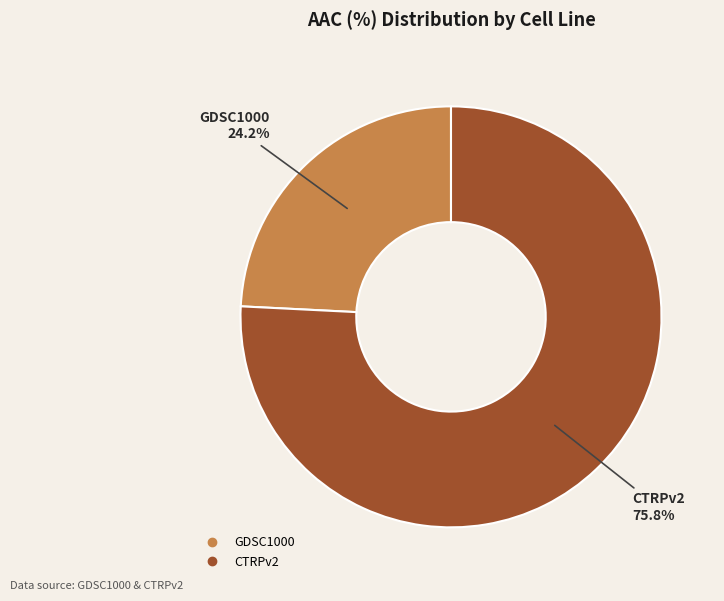

Rank the categories by value from highest to lowest.

CTRPv2, GDSC1000